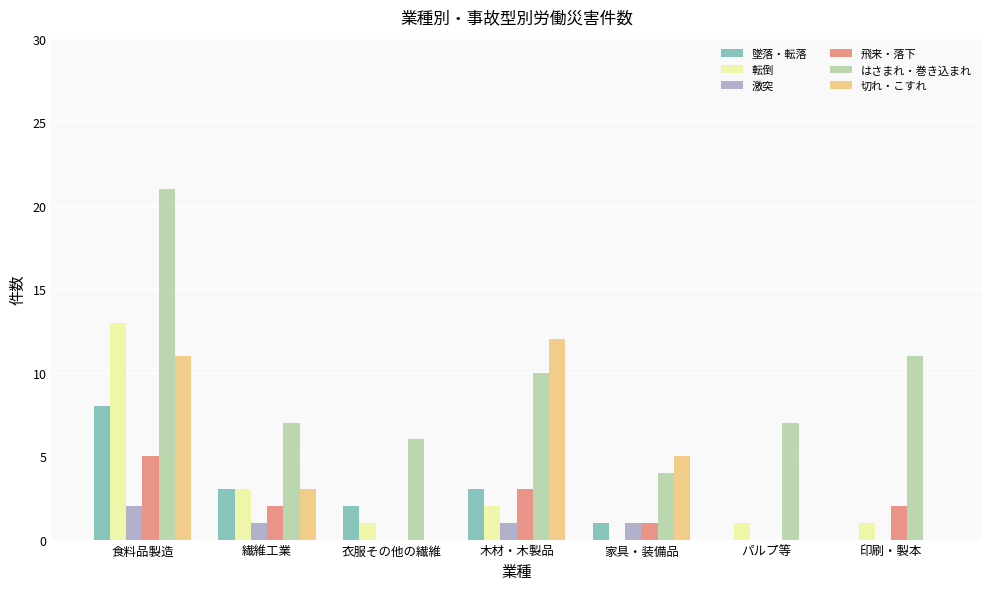

Which category has the highest value in the 転倒 series?

食料品製造